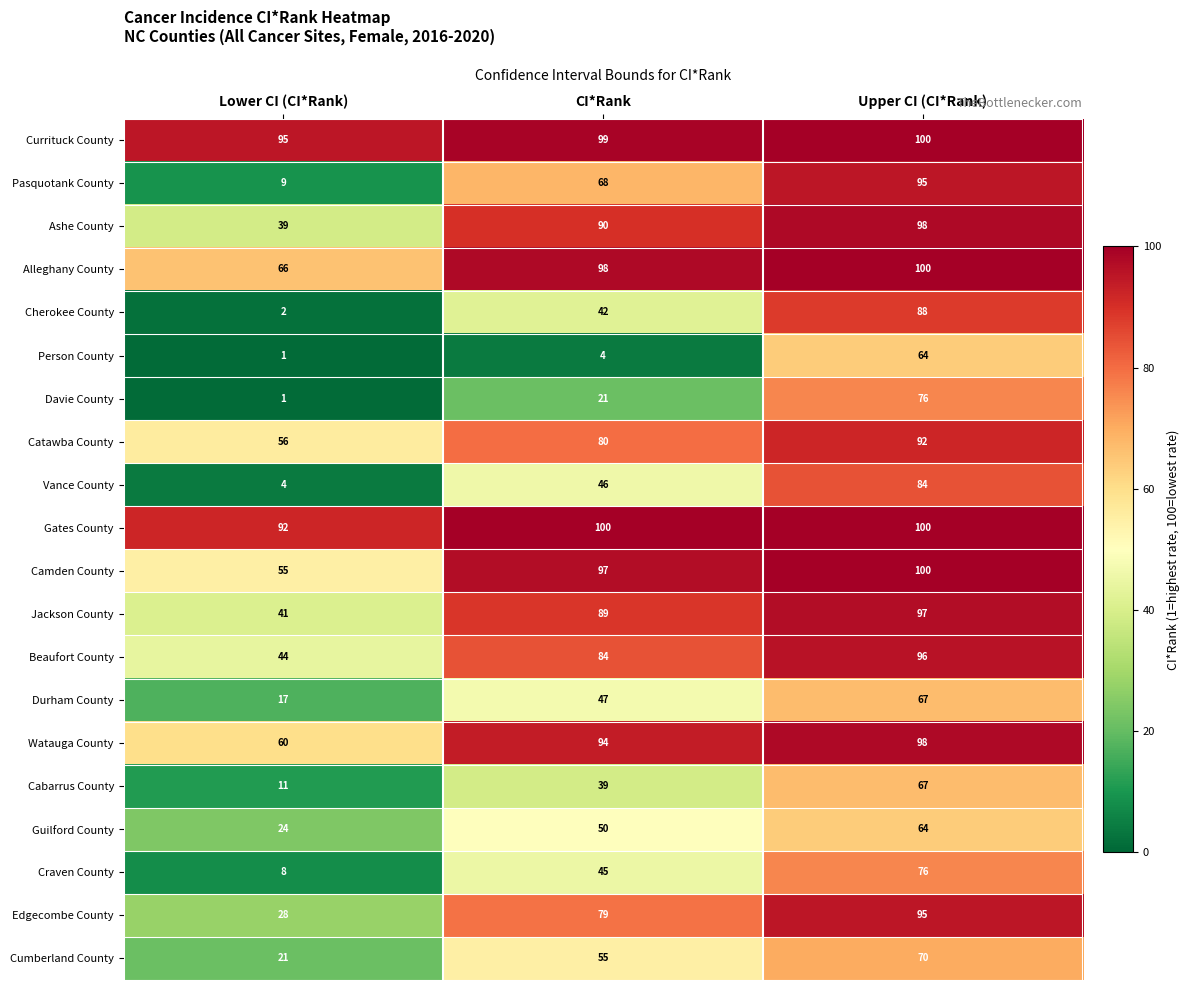

What is the difference between the highest and lowest values at CI*Rank?

96